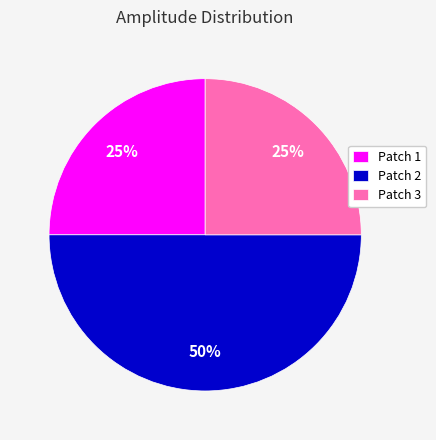

Is the sum of Patch 1 and Patch 2 greater than half?

Yes